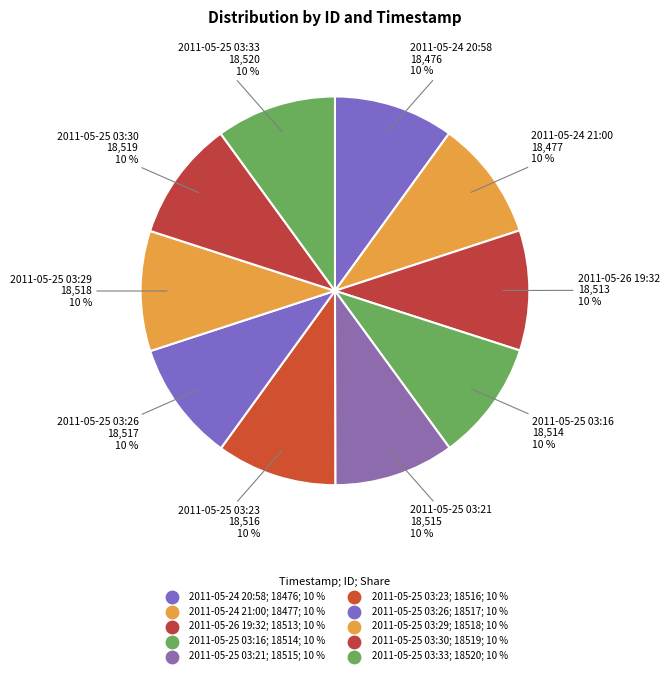

To the nearest percent, what is the combined percentage of 2011-05-24 21:00 and 2011-05-25 03:29?

20%